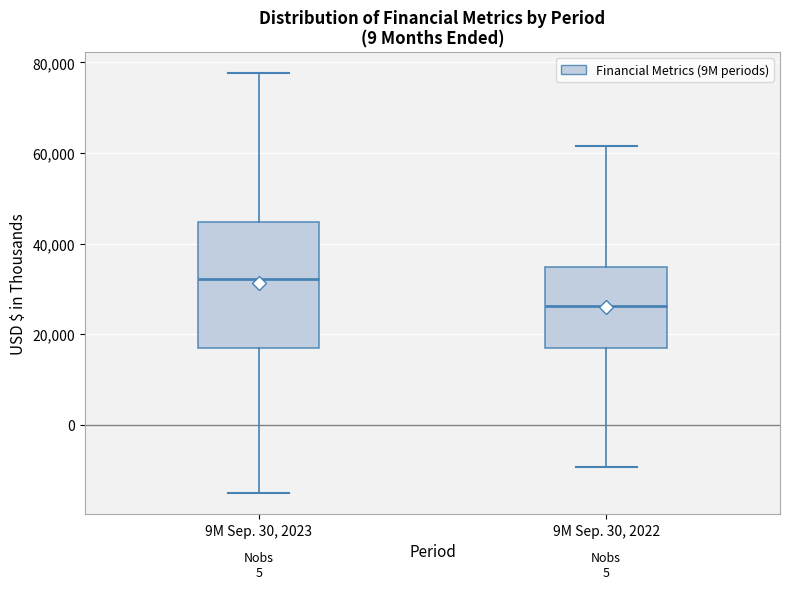

Reading left to right, transcribe this box plot: for each box, give where its median line is, the range the box spans, and where its two whiskers end, as read against the y-axis. The values are not printed on the chart, so give them approximately, as read against the axis.

9M Sep. 30, 2023: median 32000, box 16000 to 44000, whiskers -16000 to 78000
9M Sep. 30, 2022: median 26000, box 16000 to 34000, whiskers -10000 to 62000